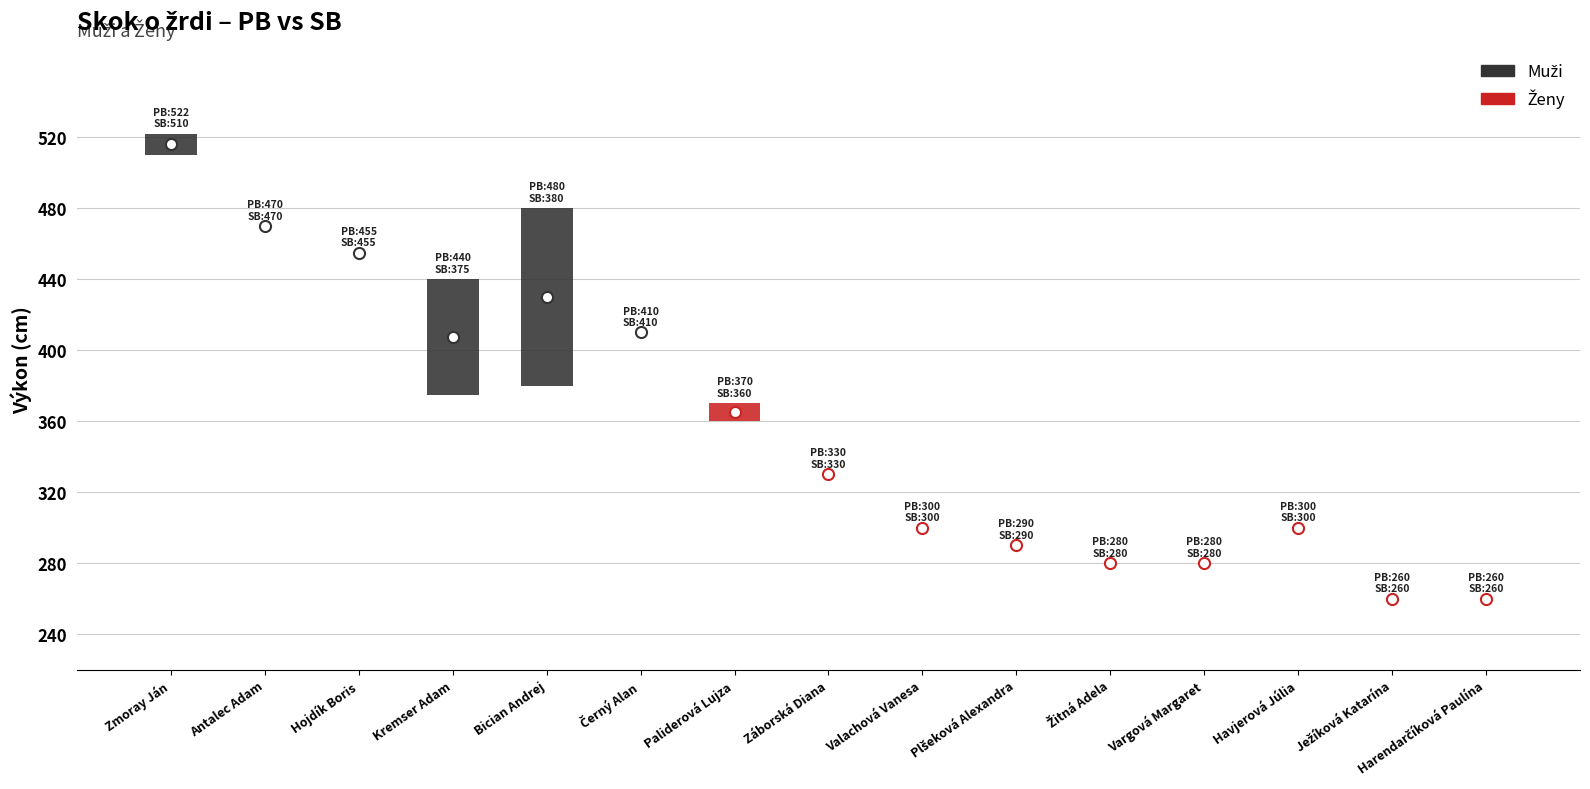

Is the value of sb at 6 greater than the value of pb at 11?

Yes